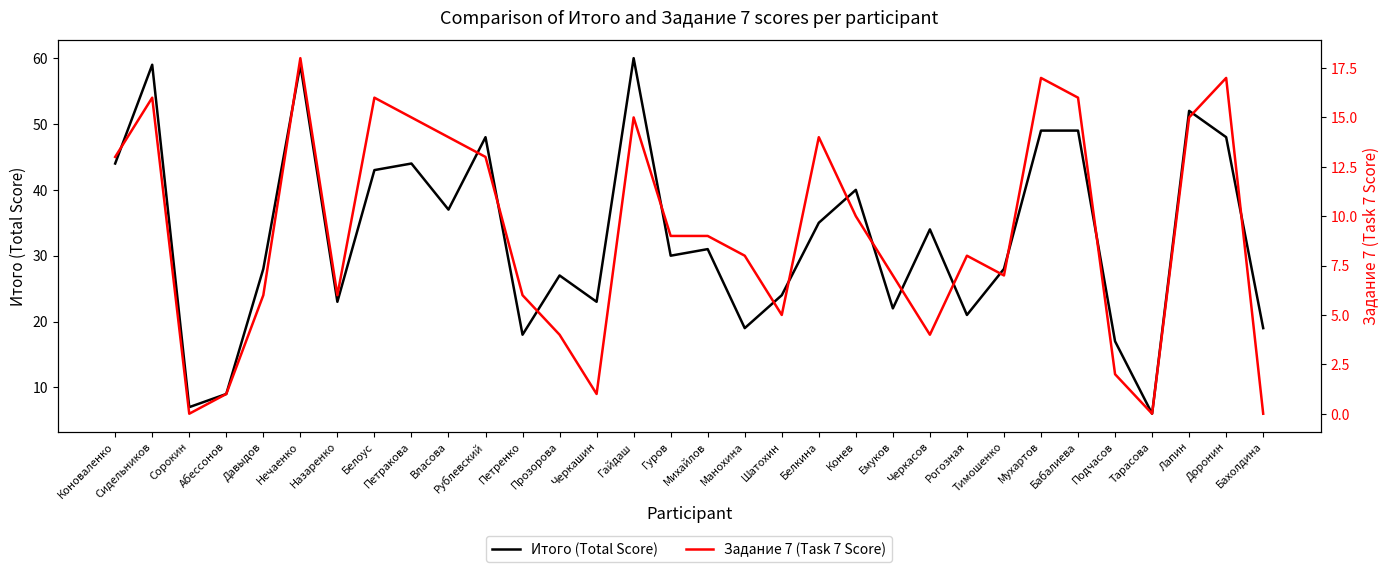

The value of Итого (Total Score) at Лапин is 27. True or false?

False